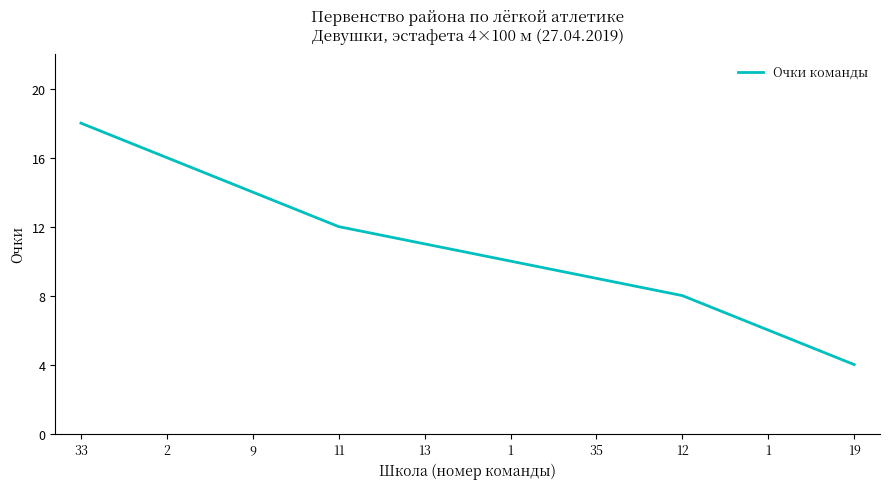

What is the change in value from 1 to 12?

-2